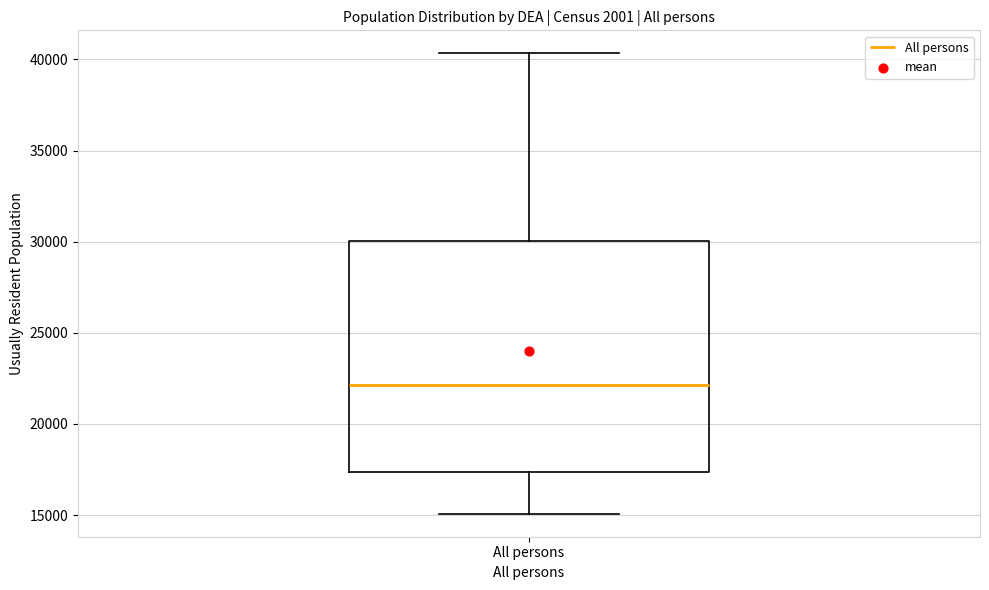

Transcribe this box plot: give where the median line is, the range the box spans, and where the two whiskers end, as read against the y-axis. The values are not printed on the chart, so give them approximately, as read against the axis.

median 22000, box 17500 to 30000, whiskers 15000 to 40500